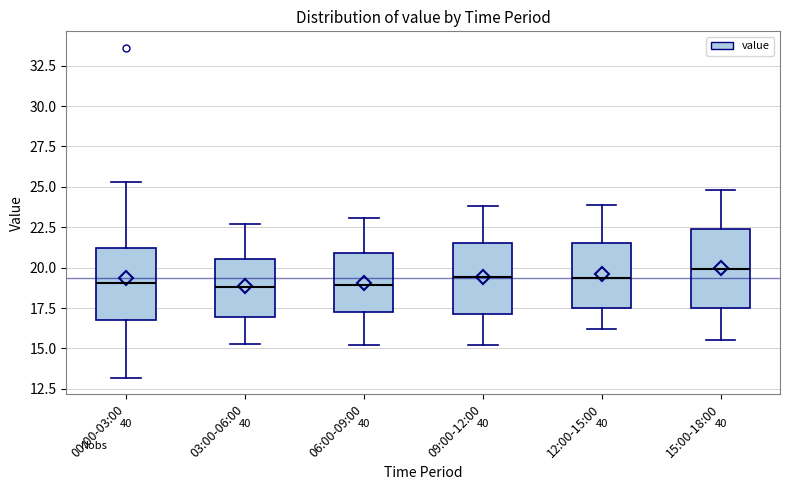

Reading left to right, read every box against the y-axis: the position of its median line, the range the box covers, and the ends of its whiskers. The values are not printed on the chart, so give them approximately, as read against the axis.

00:00-03:00: median 19.0, box 17.0 to 21.0, whiskers 13.0 to 25.5
03:00-06:00: median 19.0, box 17.0 to 20.5, whiskers 15.5 to 22.5
06:00-09:00: median 19.0, box 17.5 to 21.0, whiskers 15.0 to 23.0
09:00-12:00: median 19.5, box 17.0 to 21.5, whiskers 15.0 to 24.0
12:00-15:00: median 19.5, box 17.5 to 21.5, whiskers 16.0 to 24.0
15:00-18:00: median 20.0, box 17.5 to 22.5, whiskers 15.5 to 25.0